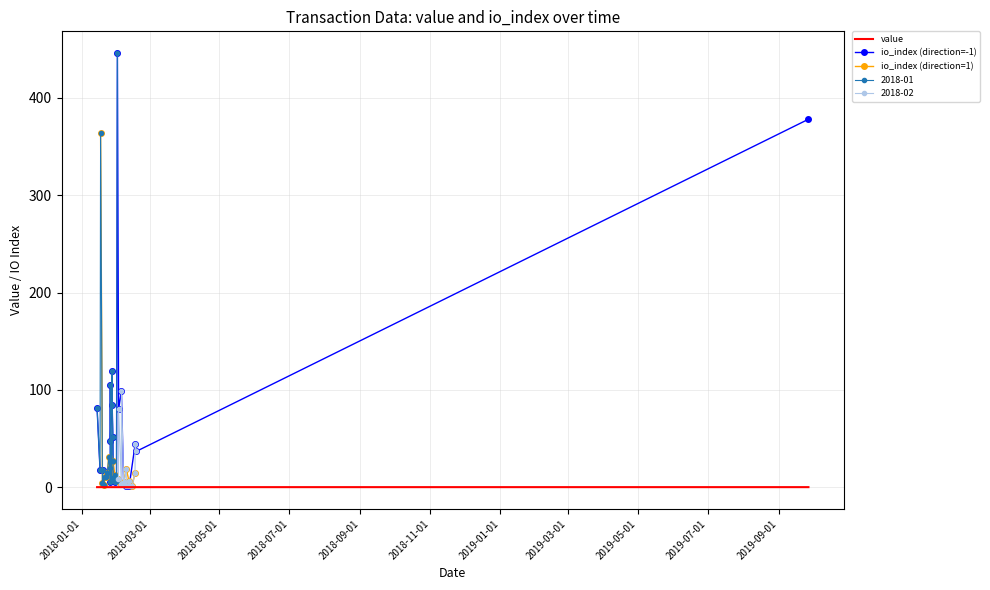

The value of value at 8 is 0.3. True or false?

False